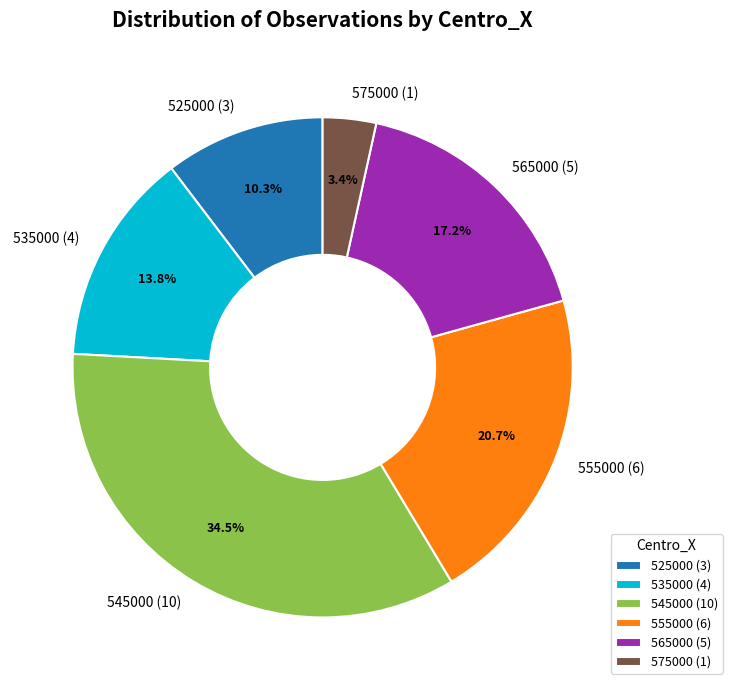

Does any single category account for the majority?

No